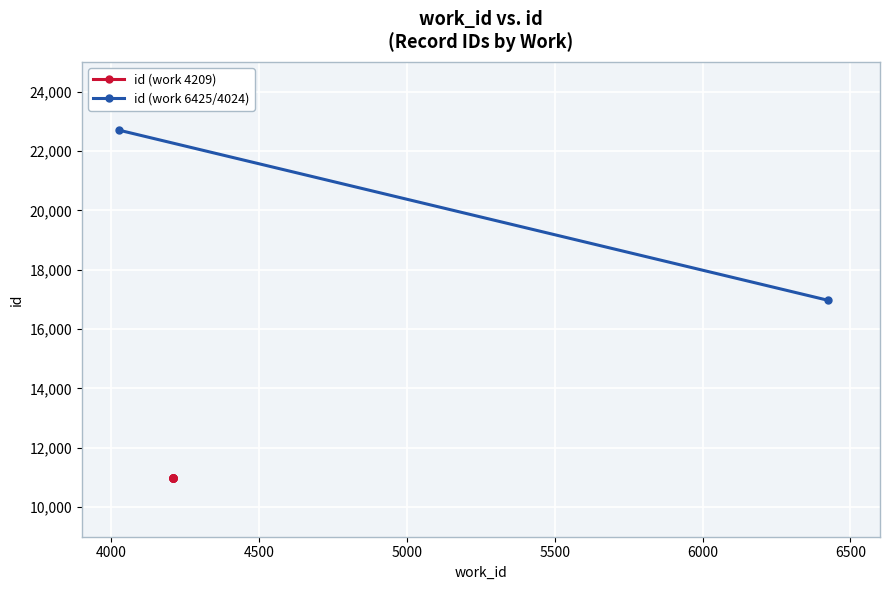

The chart shows a value of 10974 at 10974. True or false?

True